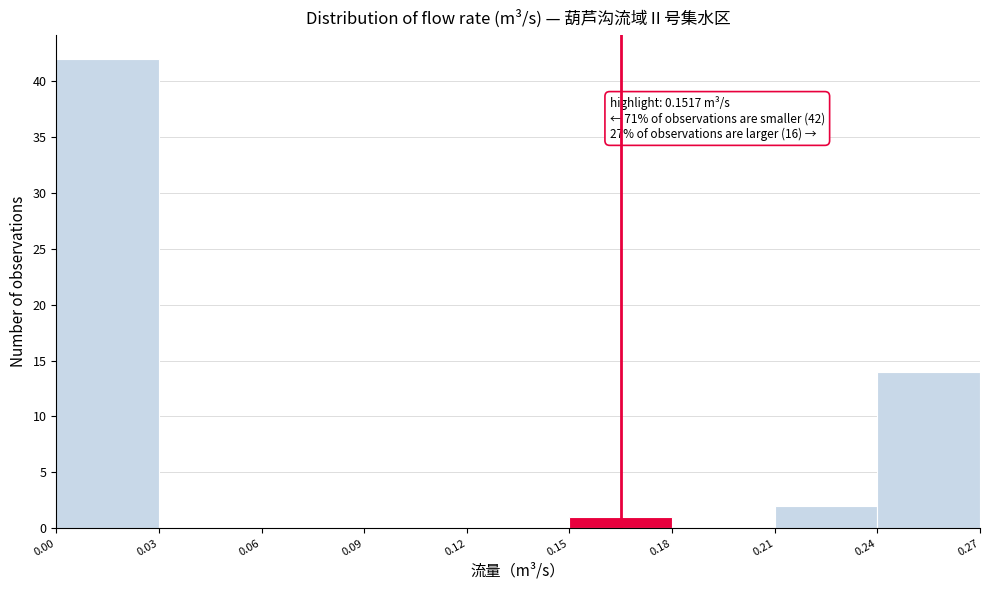

Over which range of the x-axis is the bar tallest?

0.00 to 0.03